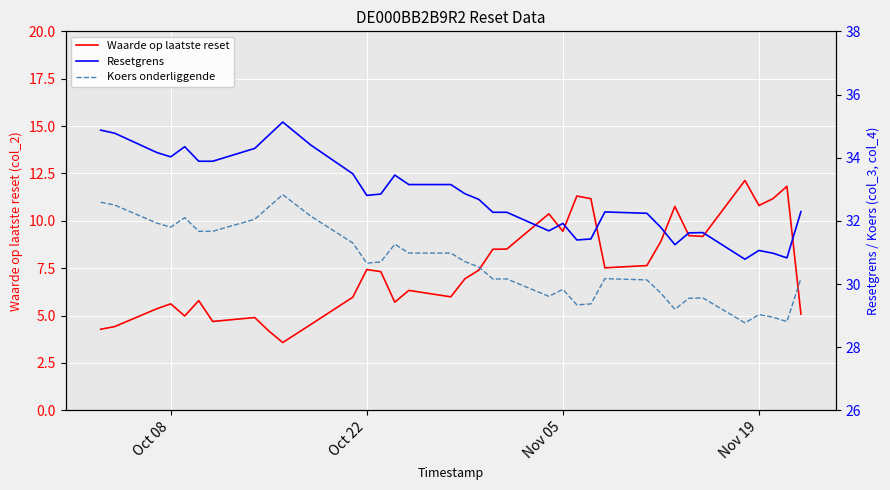

At which label does Waarde op laatste reset first exceed 7?

Oct 22